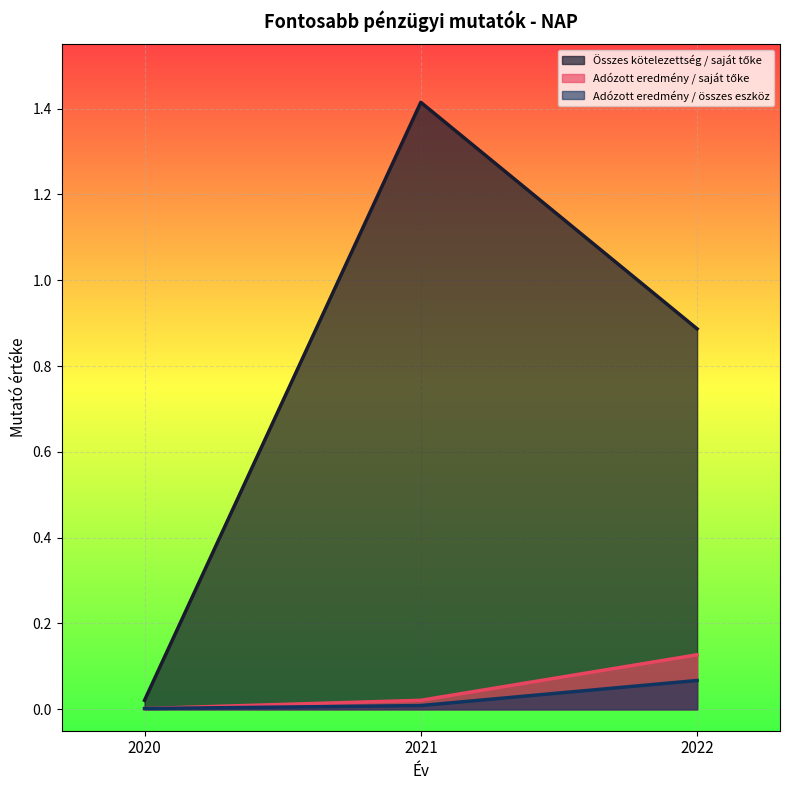

Rank the categories by Összes kötelezettség / saját tőke value from highest to lowest.

2021, 2022, 2020